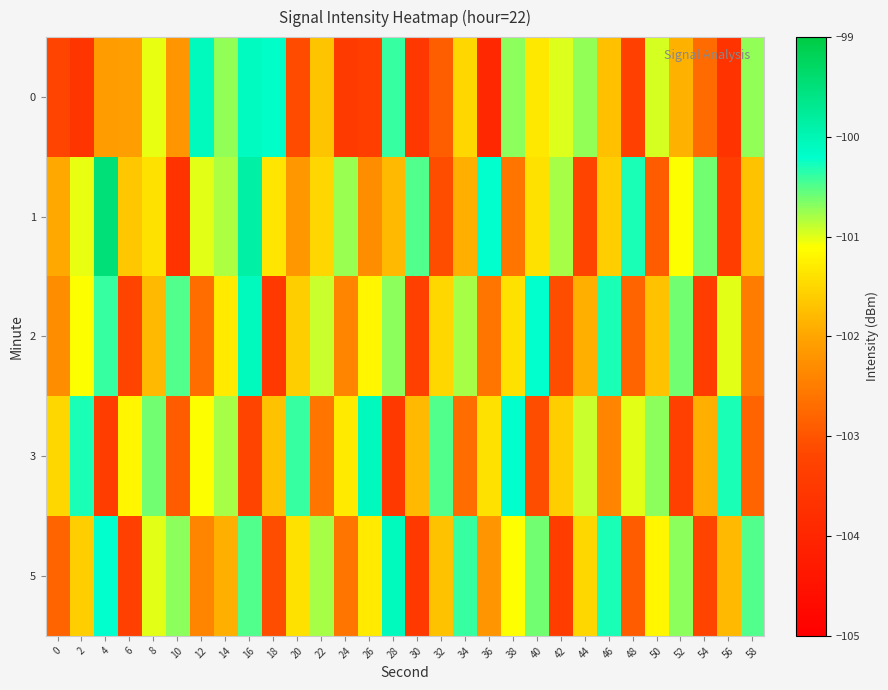

Which series has the largest total across all categories?

1